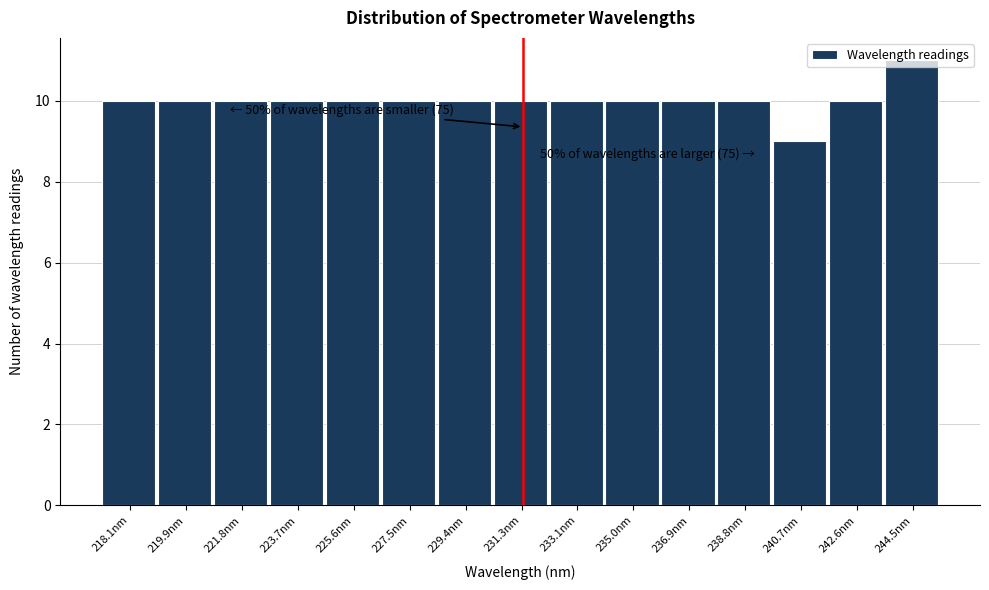

What is the average value?

10